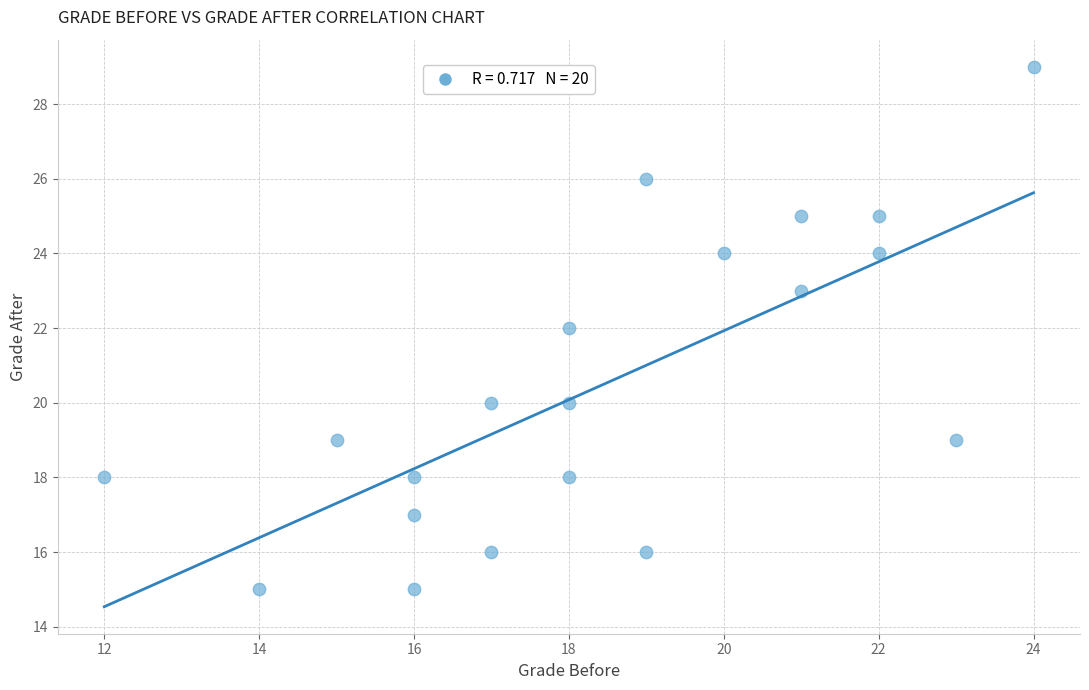

What is the range of X values (max minus min)?

12